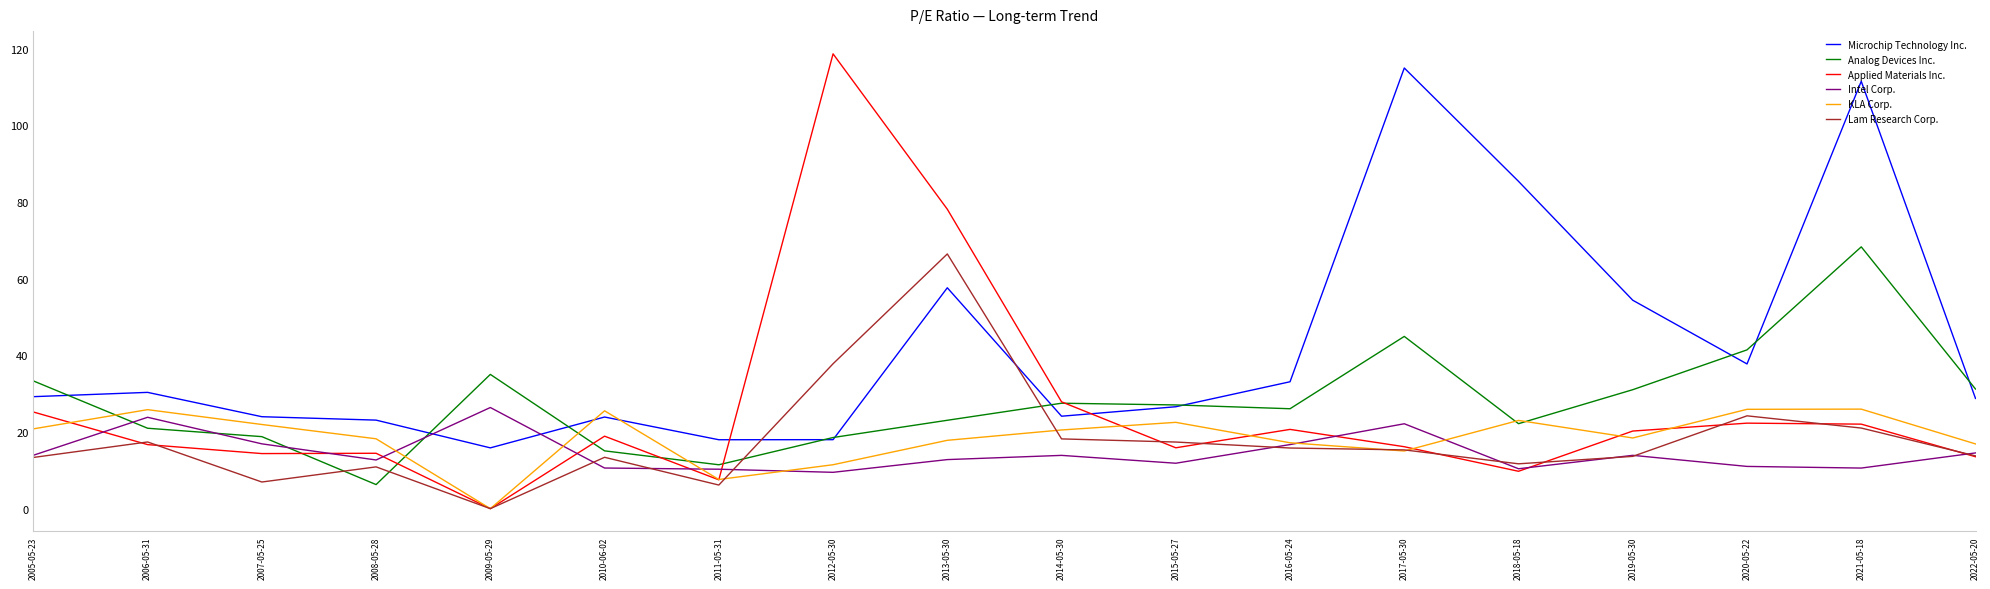

The value of Intel Corp. at 2018-05-18 is 3.8. True or false?

False